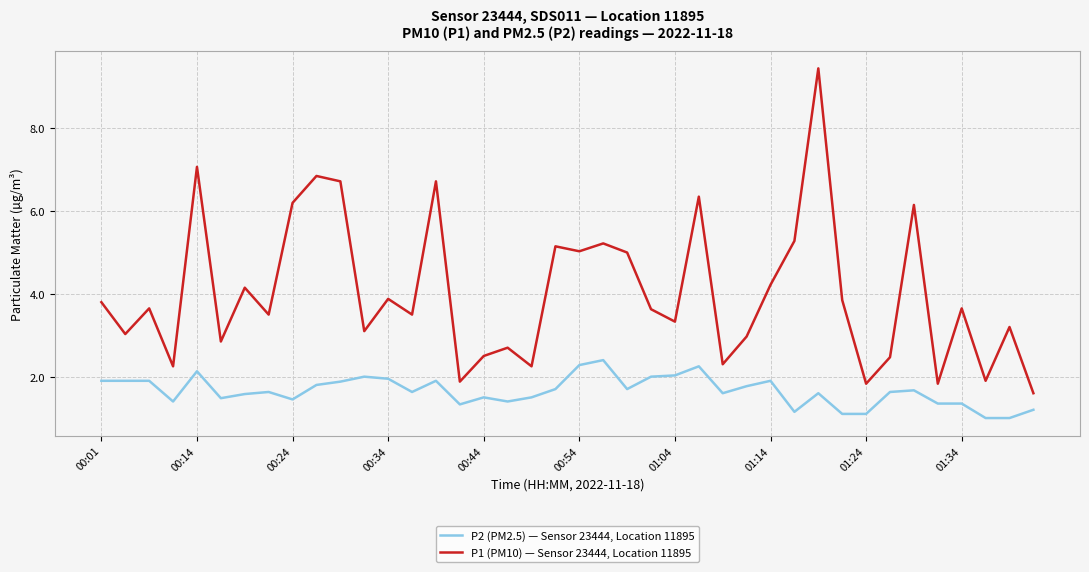

Which series has the largest range (max minus min)?

P1 (PM10) — Sensor 23444, Location 11895